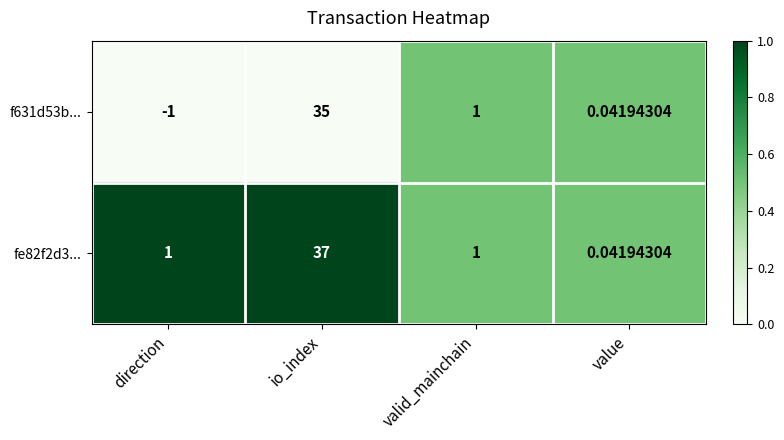

At which label does f631d53b... first exceed 1?

io_index